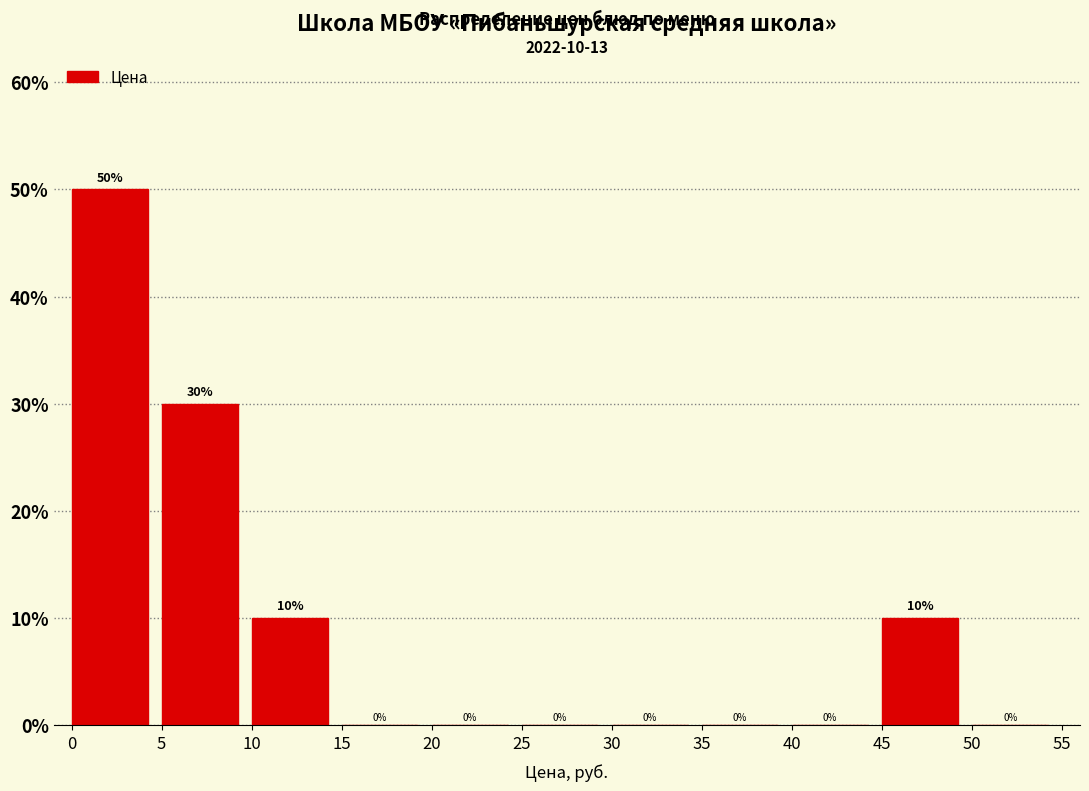

Reading left to right, list every bar in this chart as the range it spans on the x-axis followed by its height.

0 to 5: 50
5 to 10: 30
10 to 15: 10
15 to 20: 0
20 to 25: 0
25 to 30: 0
30 to 35: 0
35 to 40: 0
40 to 45: 0
45 to 50: 10
50 to 55: 0